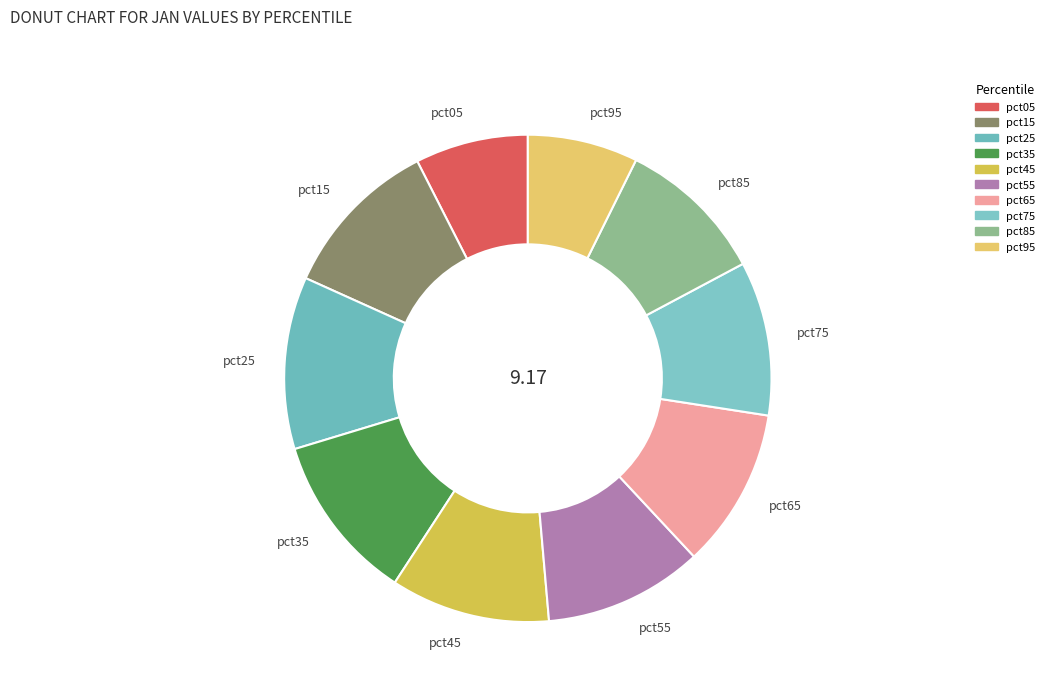

Is it true that pct75 is 10% of the pie?

True